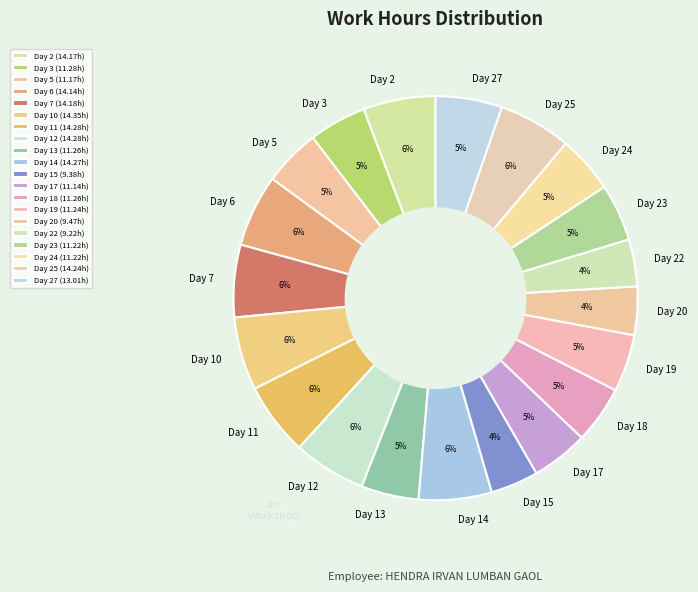

Count the number of slices in the pie.

20